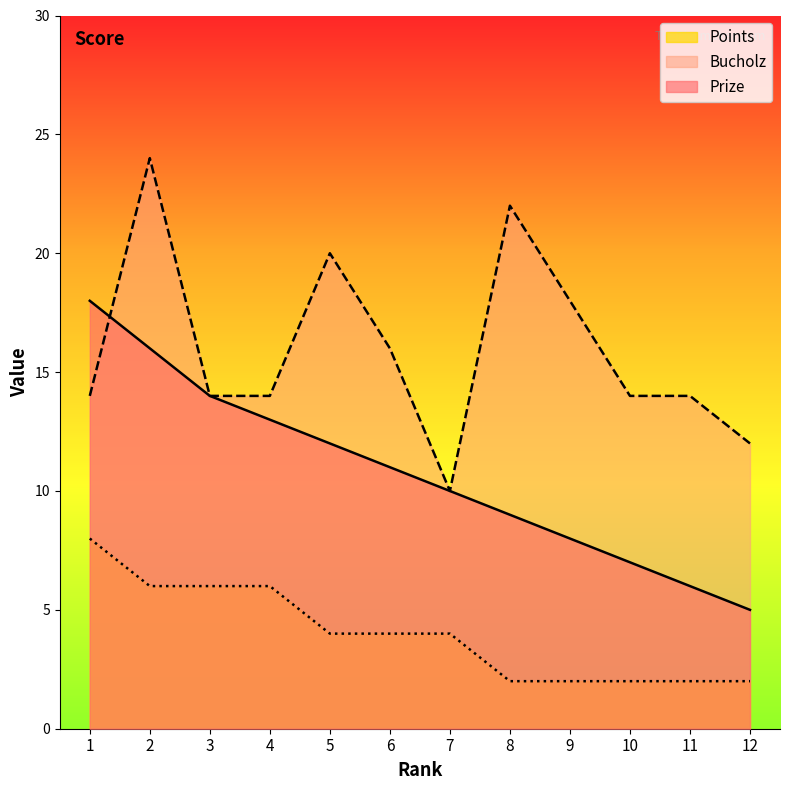

True or false: Prize and Points intersect in this chart.

False